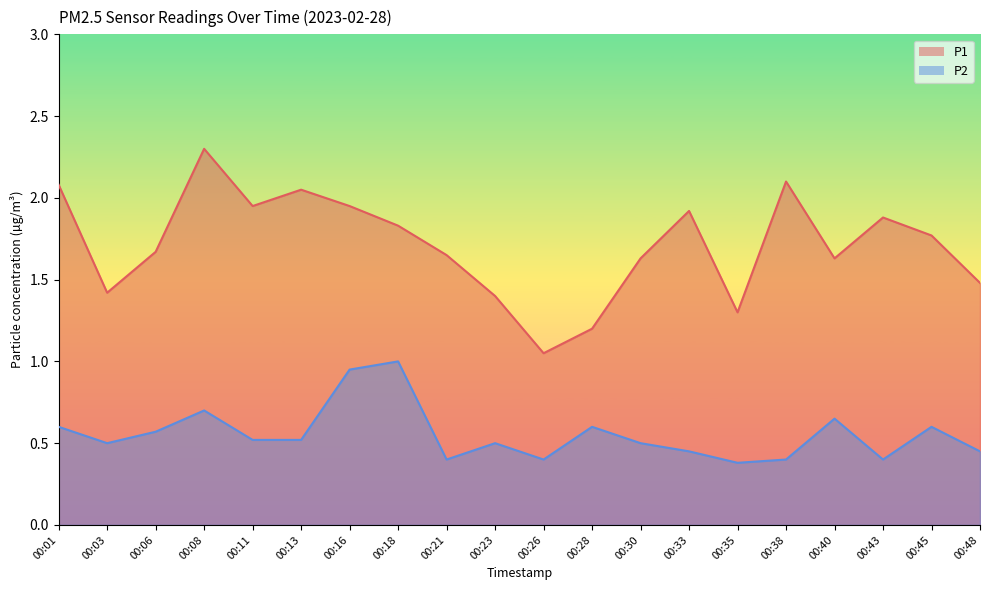

How many lines are shown in the chart?

2